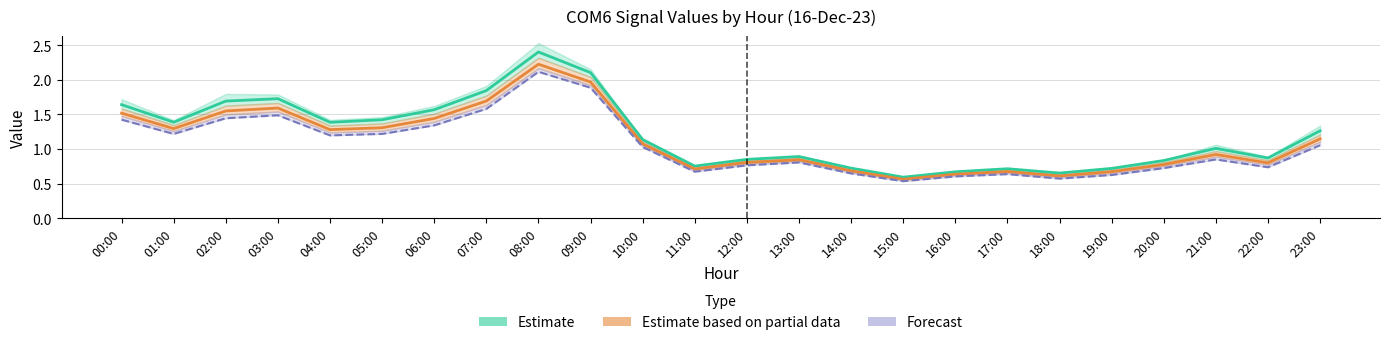

True or false: Forecast and Estimate based on partial data cross at least once.

False